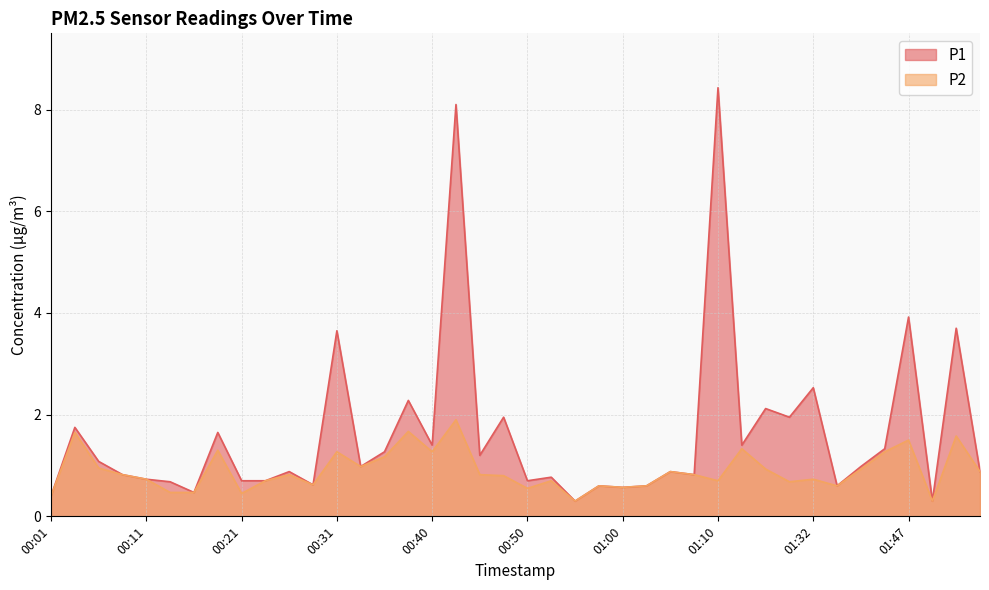

At which label is P1 closest to 4?

01:47